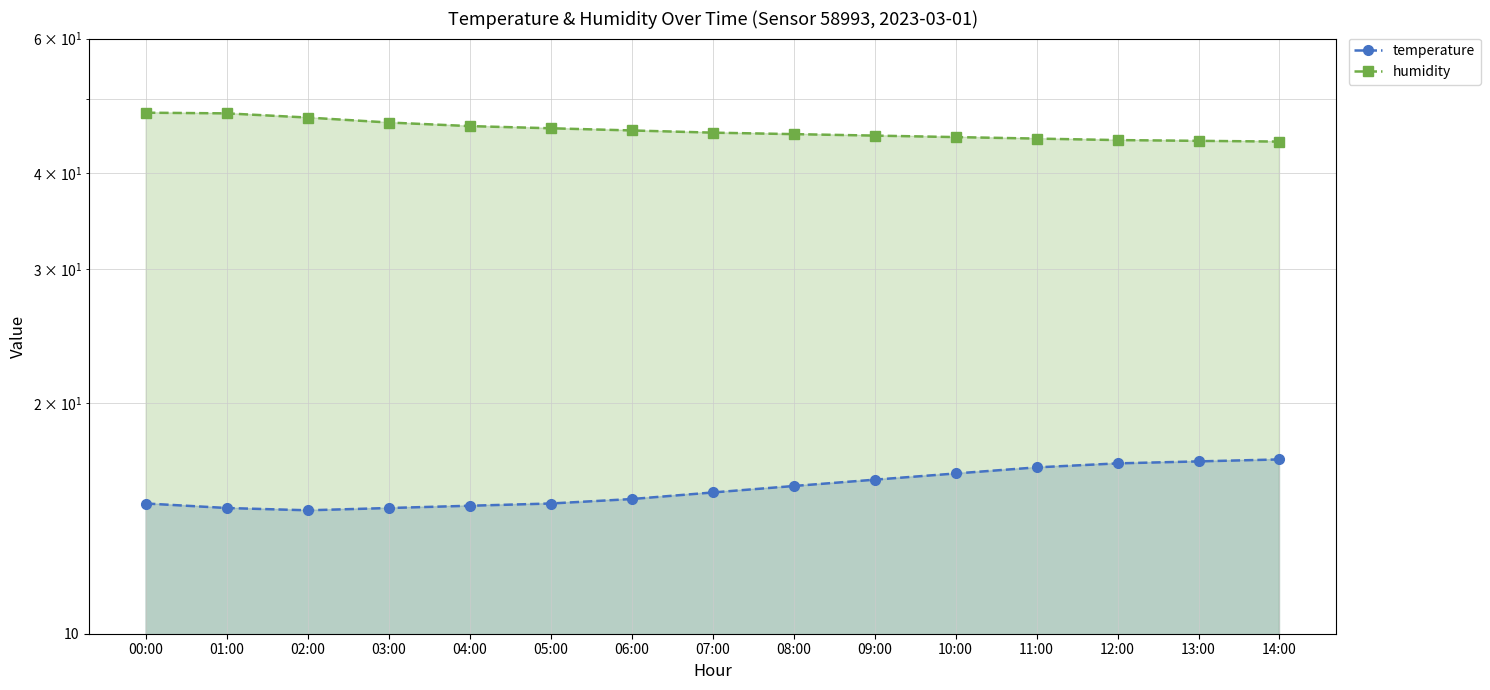

Is it true that temperature equals 14.6 at 01:00?

True